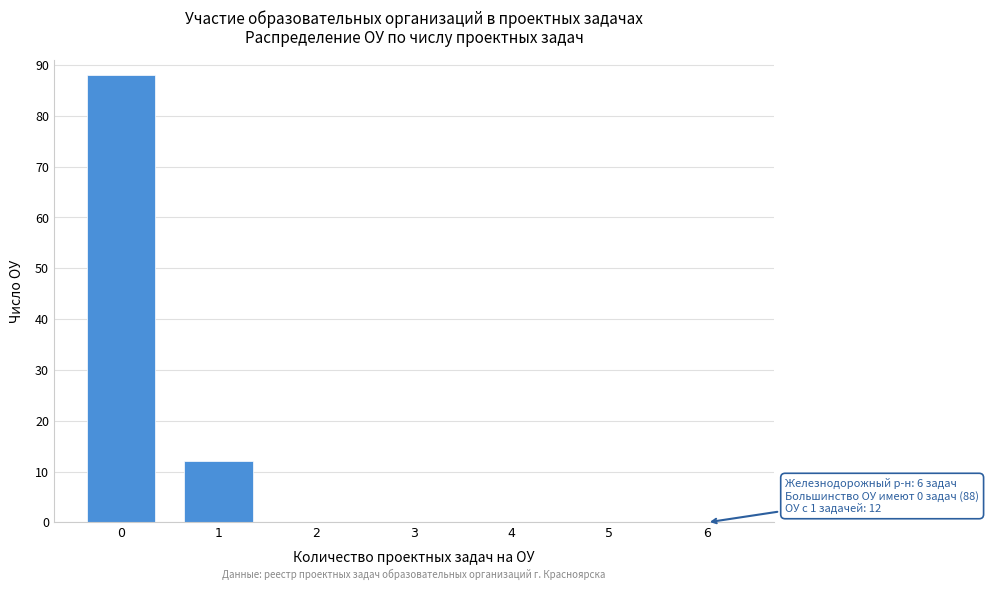

Reading left to right, transcribe all the data shown in this chart.

0=88	1=12	2=0	3=0	4=0	5=0	6=0